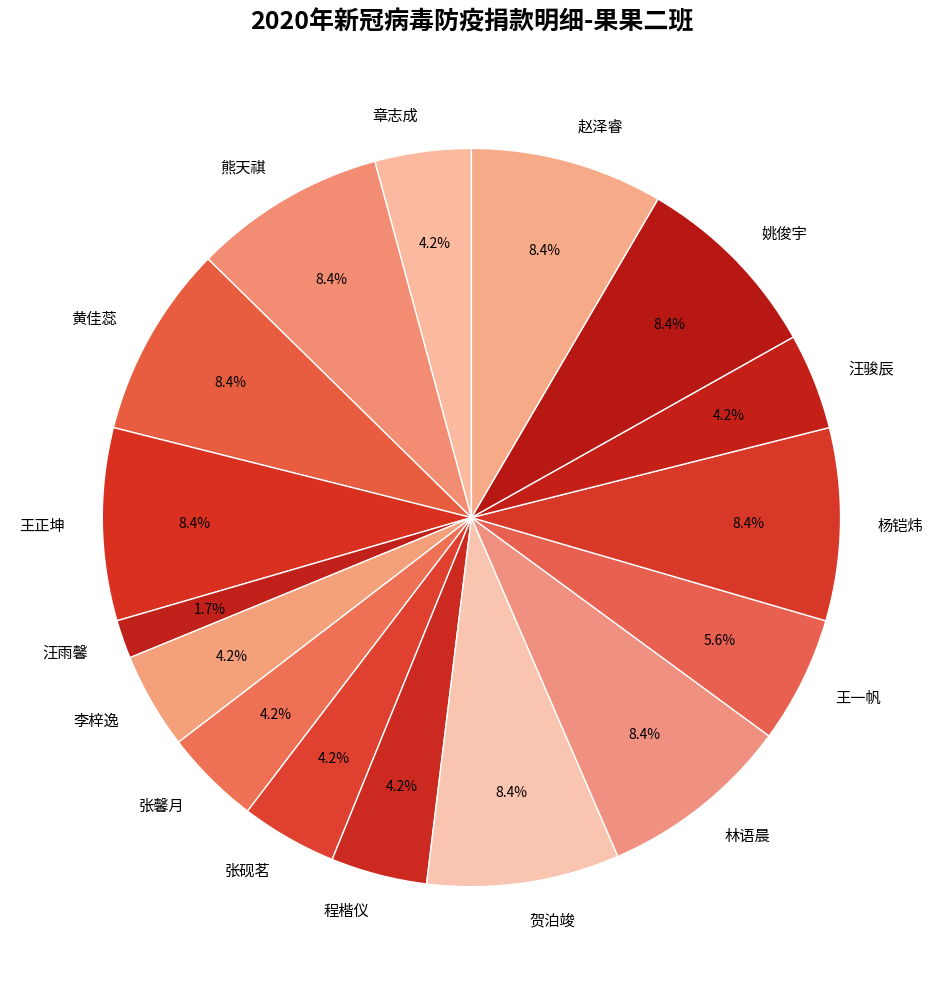

Which category has the smallest portion of the pie?

汪雨馨